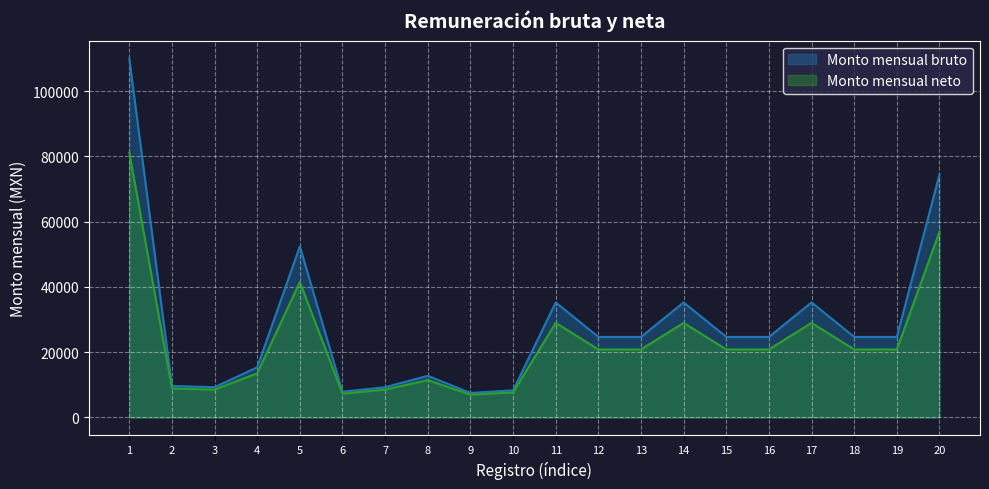

What is the value of the Monto mensual bruto point at the 11th from the left?

35248.0